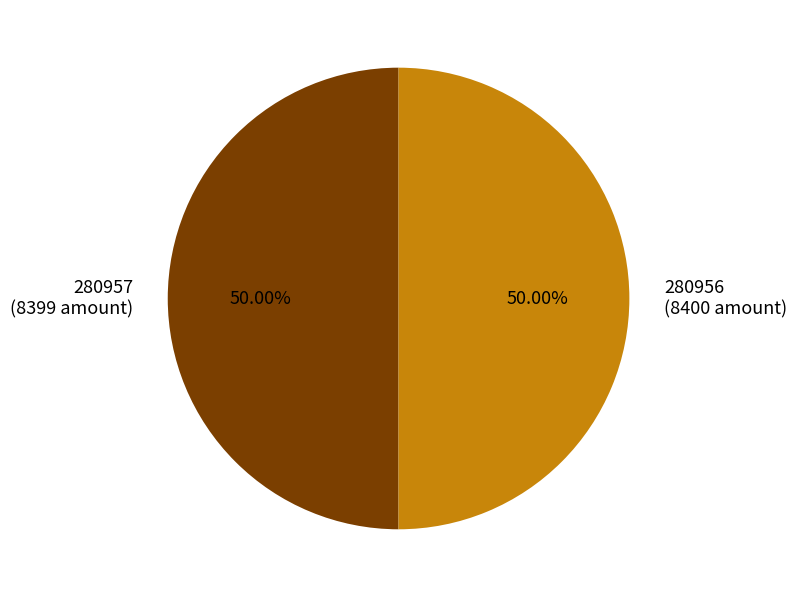

Do 280956 (8400 amount) and 280957 (8399 amount) together represent more than half of the pie?

Yes